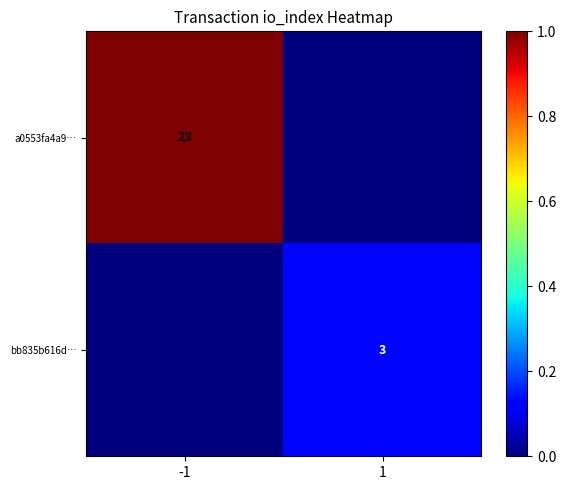

Count the number of data series in this chart.

2